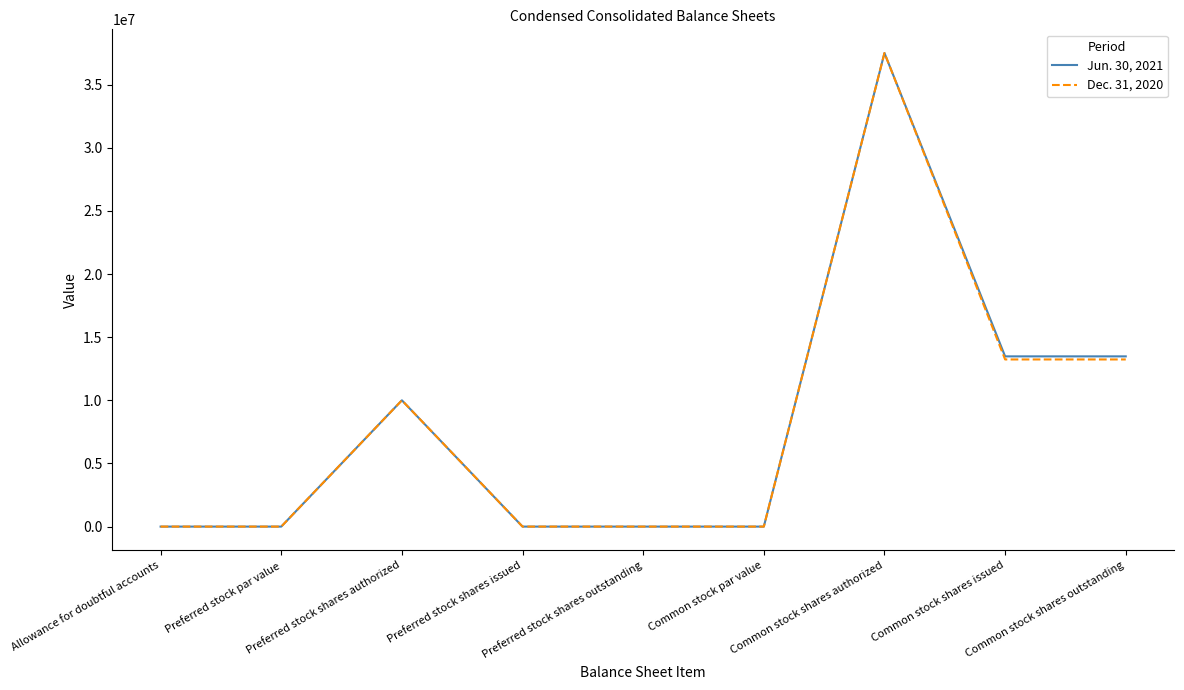

At which category is the sum across all series the highest?

Common stock shares authorized